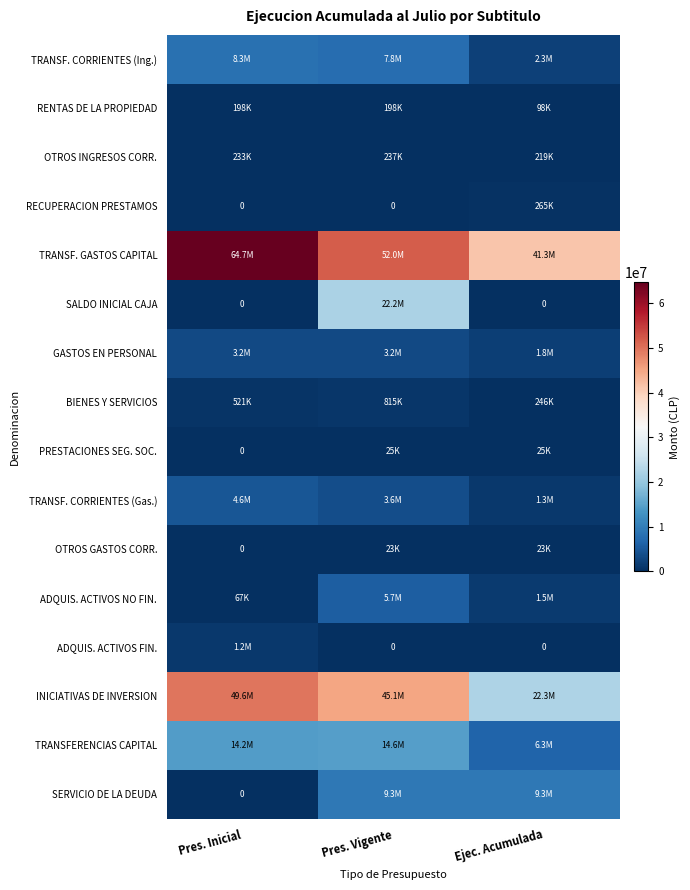

How many data points in INICIATIVAS DE INVERSION are less than 45108552?

1